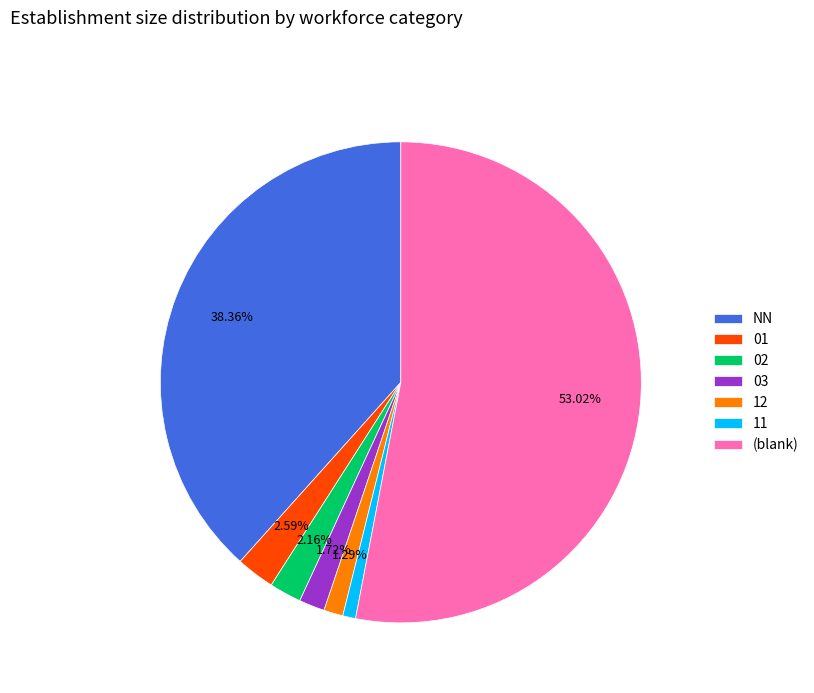

Which slice is the largest?

(blank)